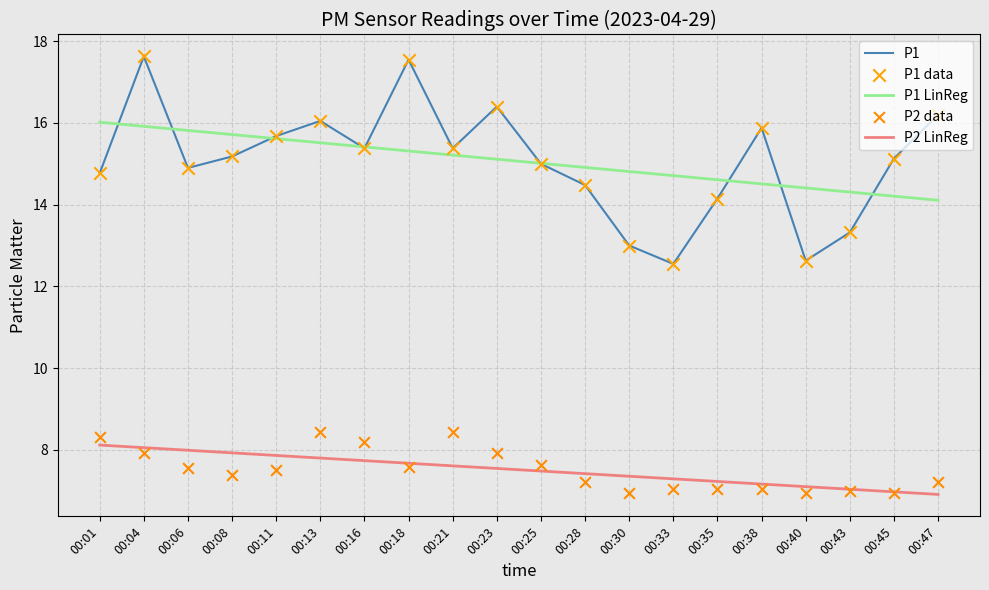

Is the value of P2 LinReg at 00:06 greater than the value of P1 LinReg at 00:18?

No